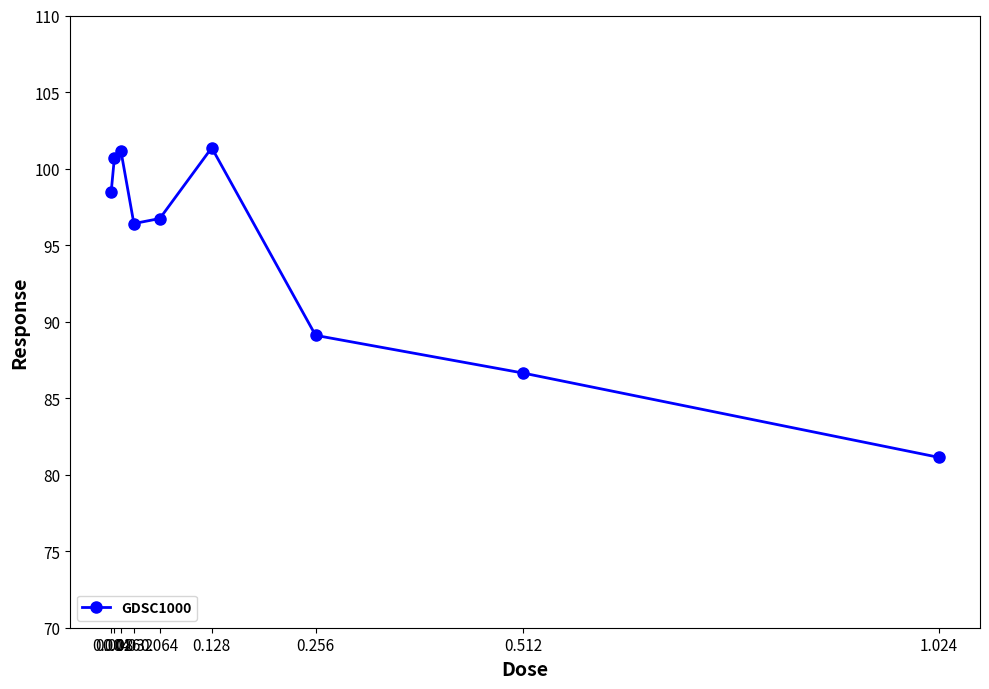

Reading right to left, what are all the values shown in this chart?

1.024=81.1	0.512=86.6	0.256=89.1	0.128=101.4	0.064=96.7	0.032=96.4	0.016=101.2	0.008=100.7	0.004=98.5